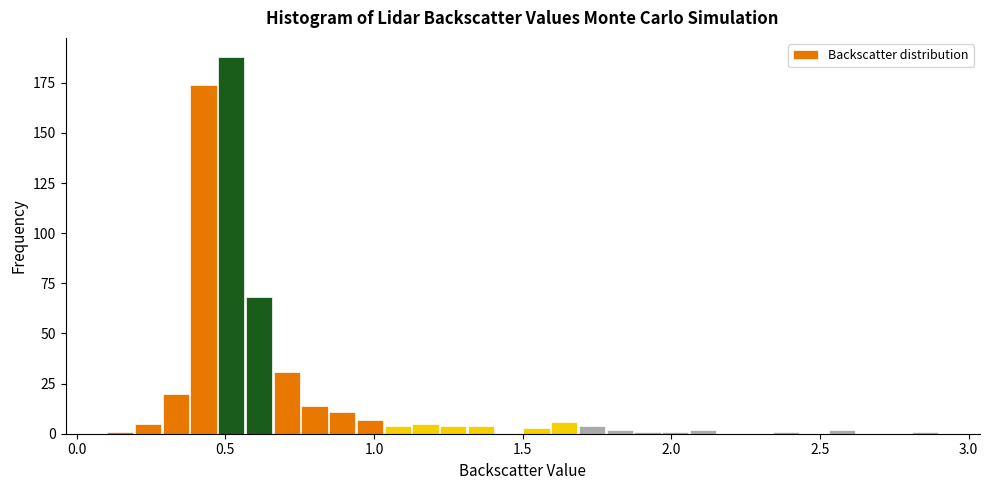

Around what value on the x-axis is the tallest bar? Give the approximate position of its centre, as read against the axis.

0.50